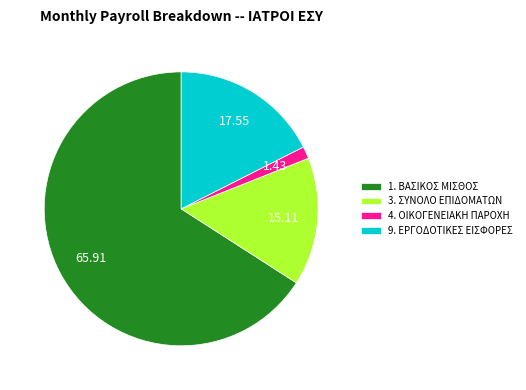

Combined, do 3. ΣΥΝΟΛΟ ΕΠΙΔΟΜΑΤΩΝ and 9. ΕΡΓΟΔΟΤΙΚΕΣ ΕΙΣΦΟΡΕΣ account for over 50%?

No